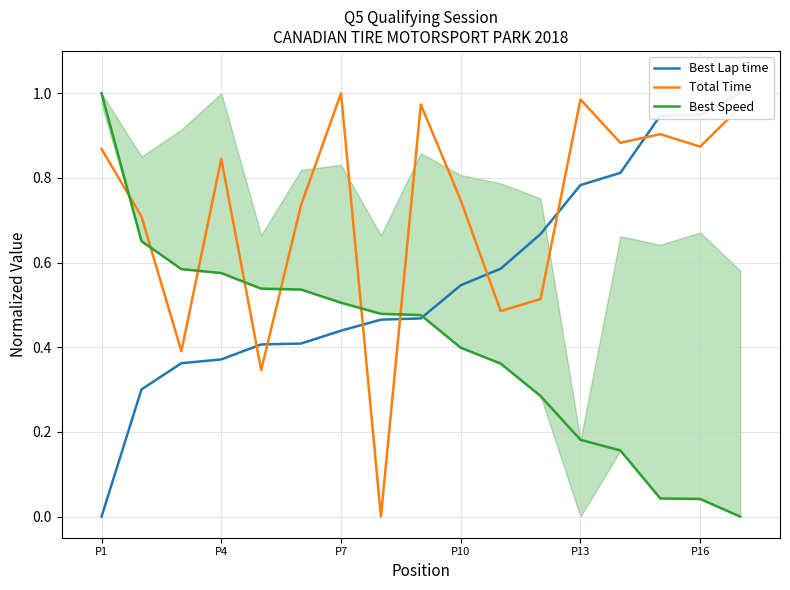

Which series has the largest total across all categories?

Total Time